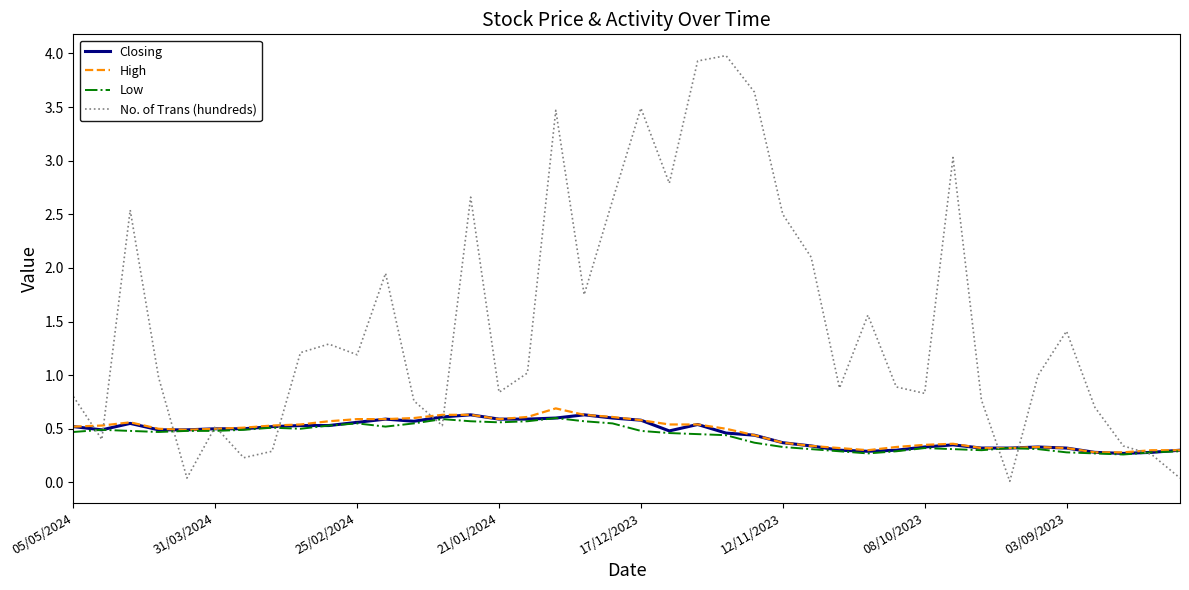

What is the maximum value for No. of Trans (hundreds)?

4.0